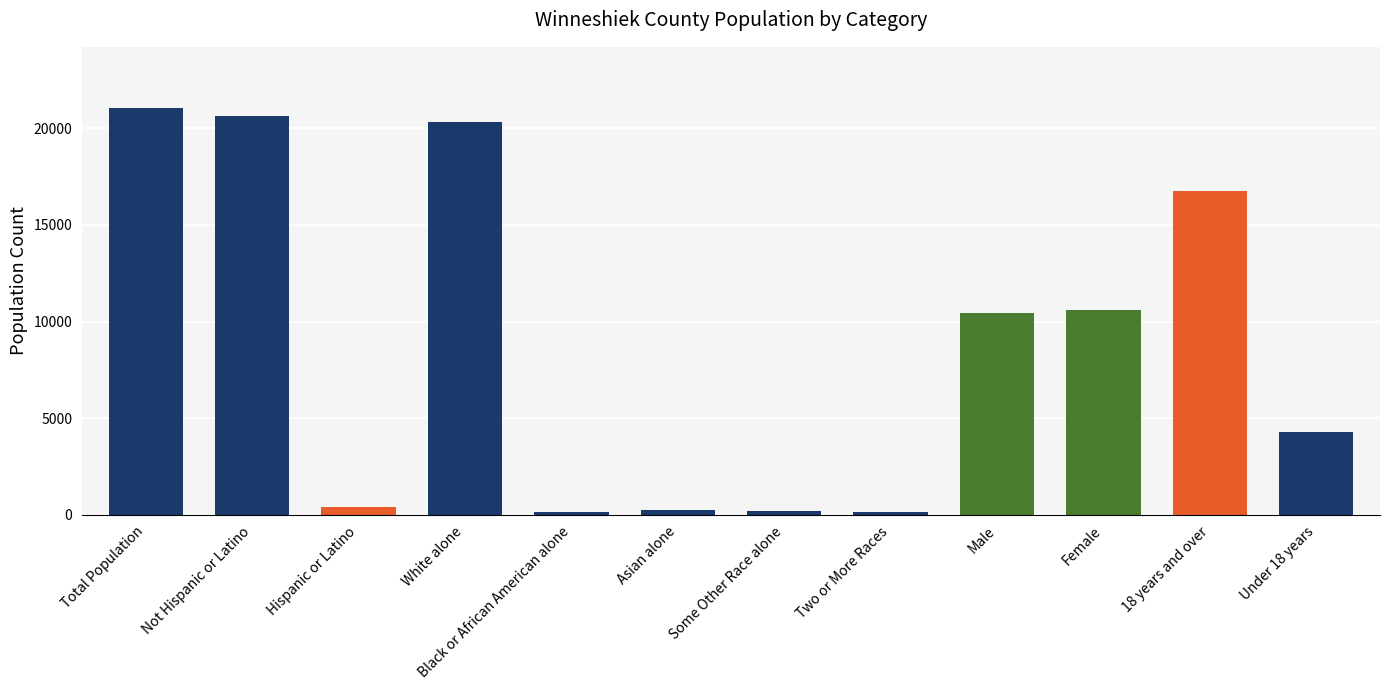

What is the minimum value shown in the chart?

133